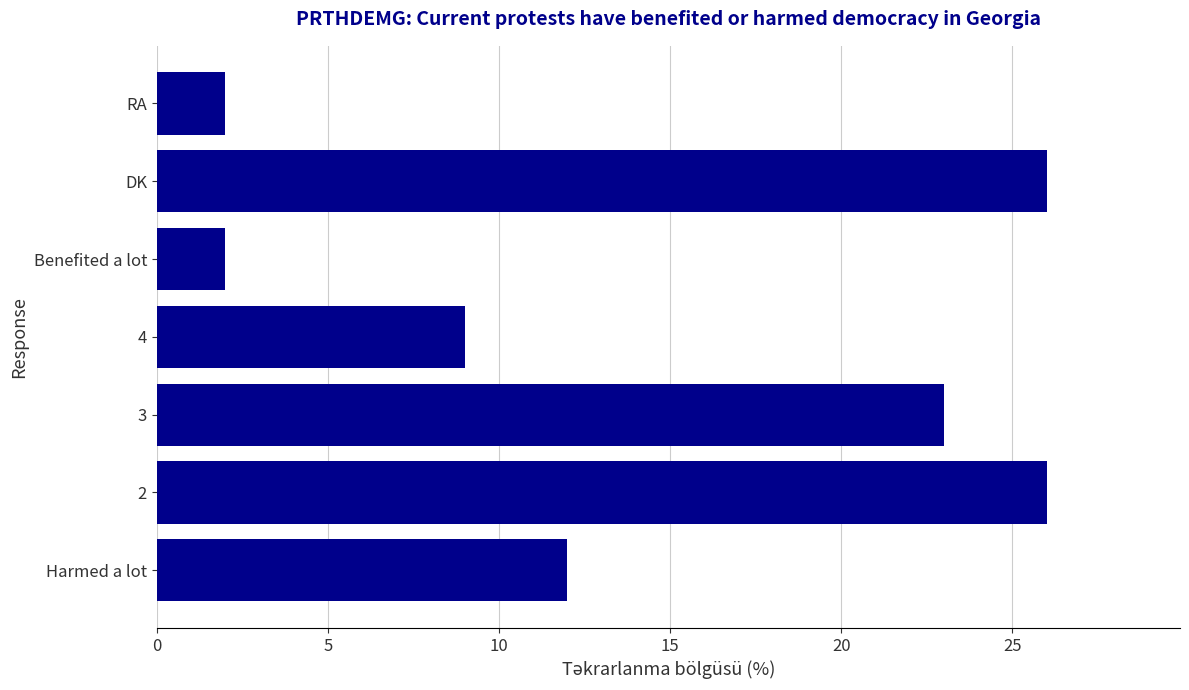

Which has a higher value, Harmed a lot or Benefited a lot?

Harmed a lot